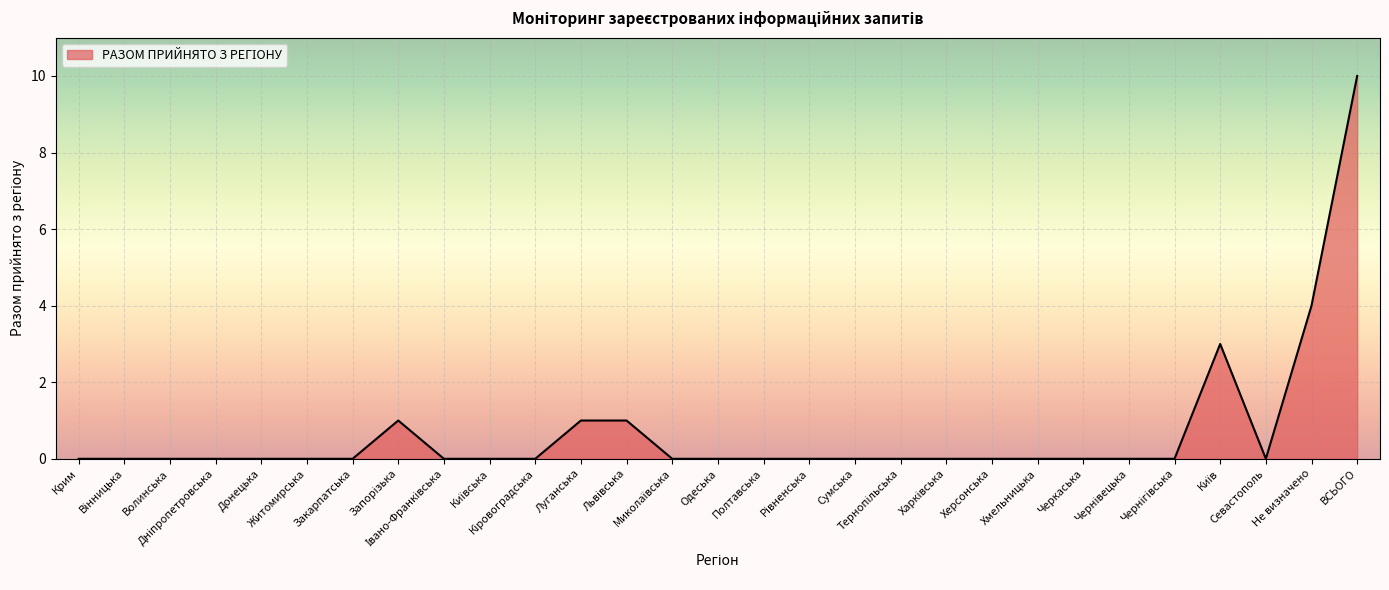

What is the maximum value shown in the chart?

10